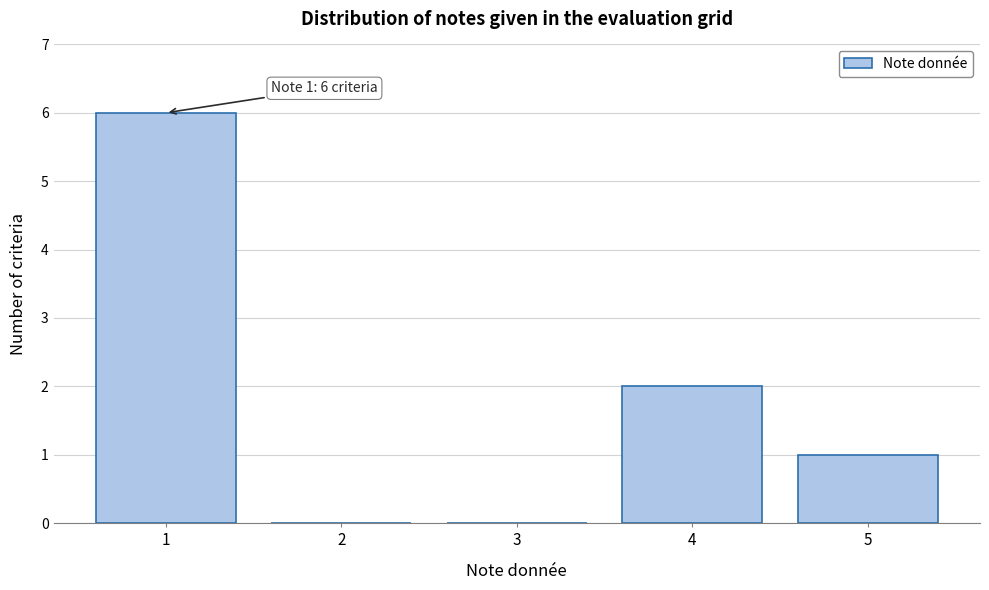

Reading left to right, list all the values displayed in this chart.

1=6	2=0	3=0	4=2	5=1